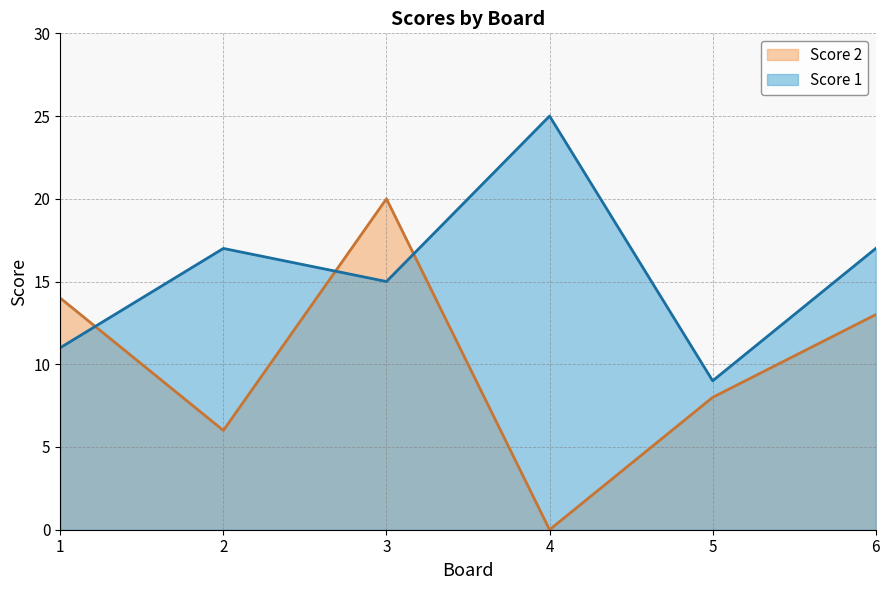

Which series has the widest spread of values?

Score 2